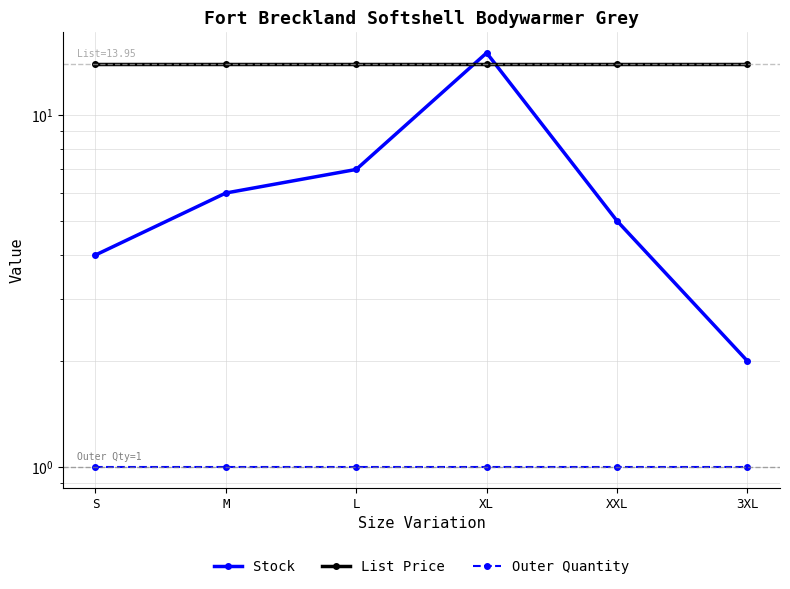

True or false: Outer Quantity has more than 2 interior local peaks.

False